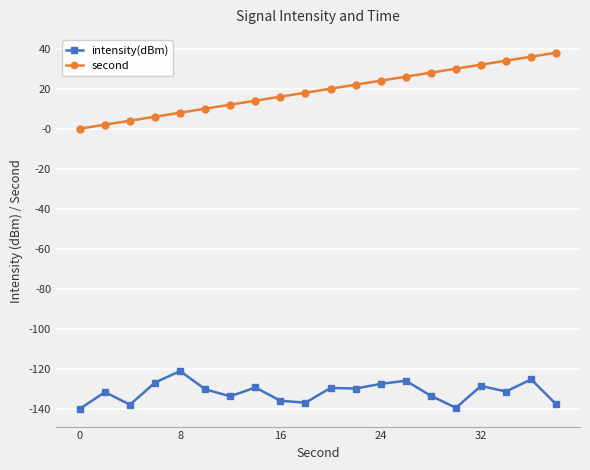

True or false: intensity(dBm) has more than 2 points higher than both neighbors.

True